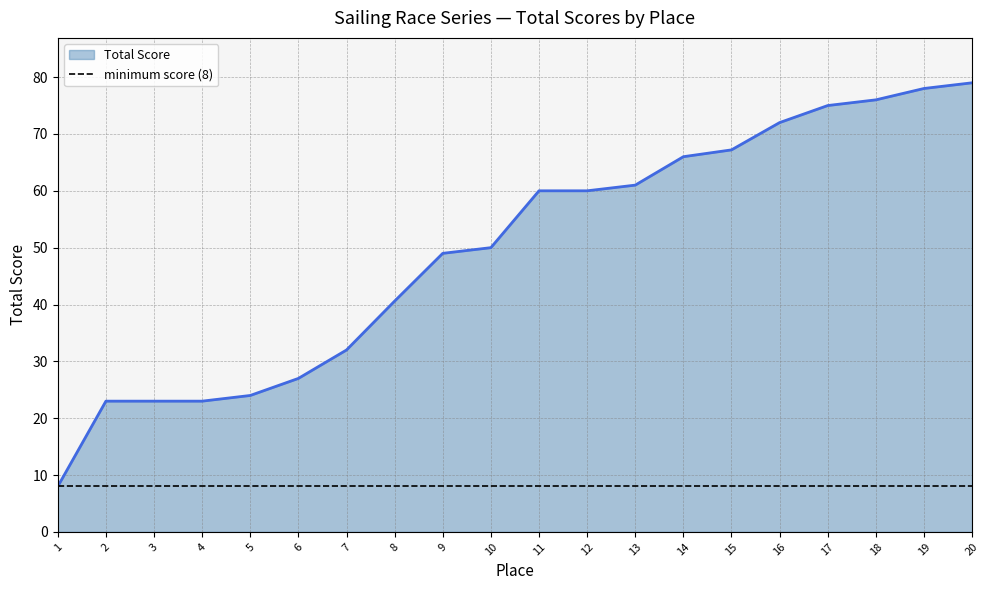

Is it true that the value at 2 is 23.0?

True